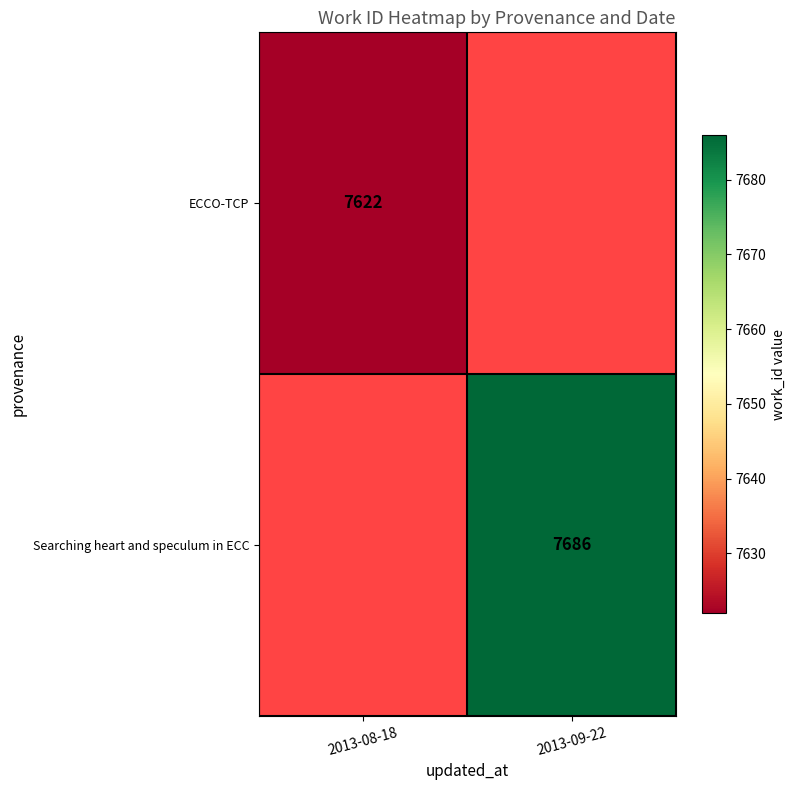

How many distinct data groups are displayed?

2